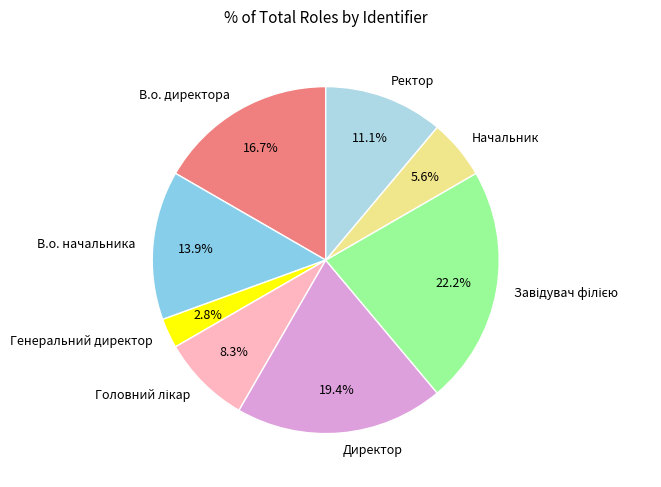

Which slice is the smallest?

Генеральний директор